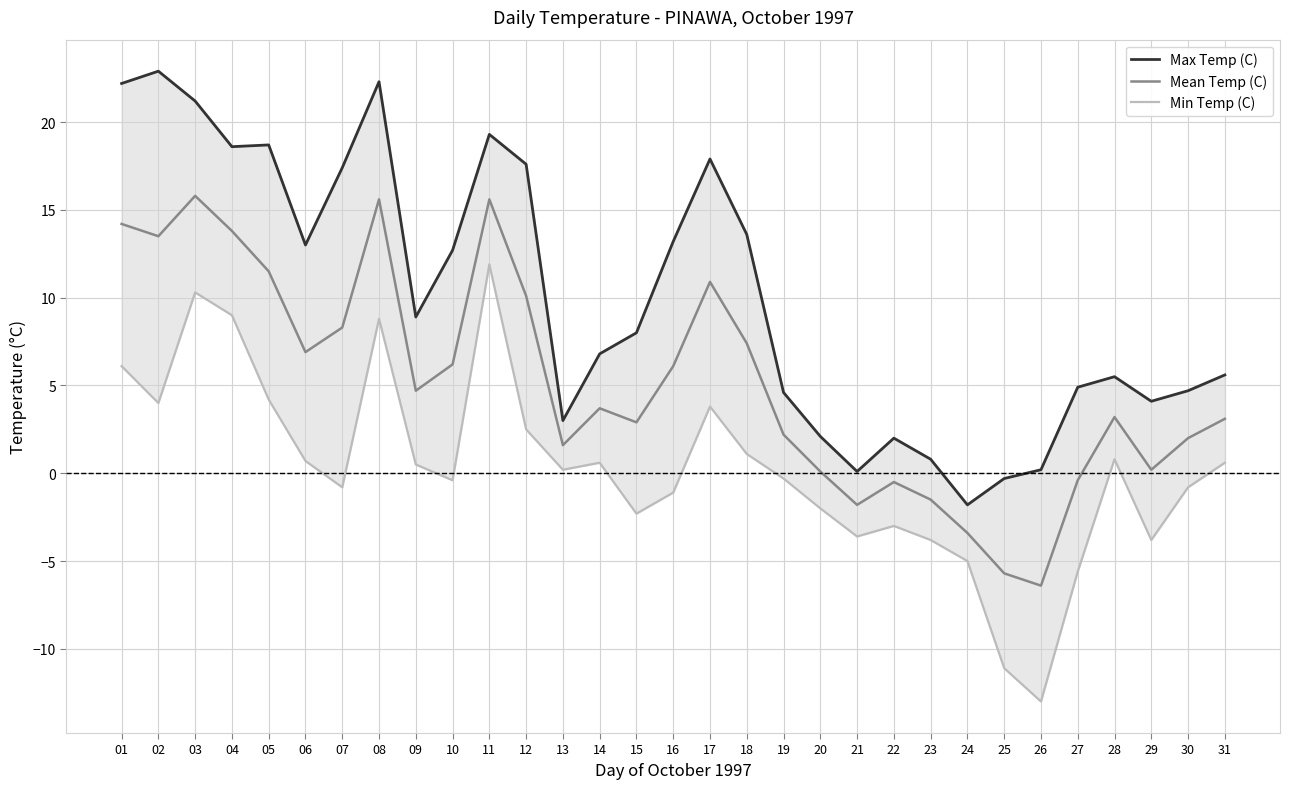

What are all the series names shown in the legend?

Max Temp (C), Mean Temp (C), Min Temp (C)